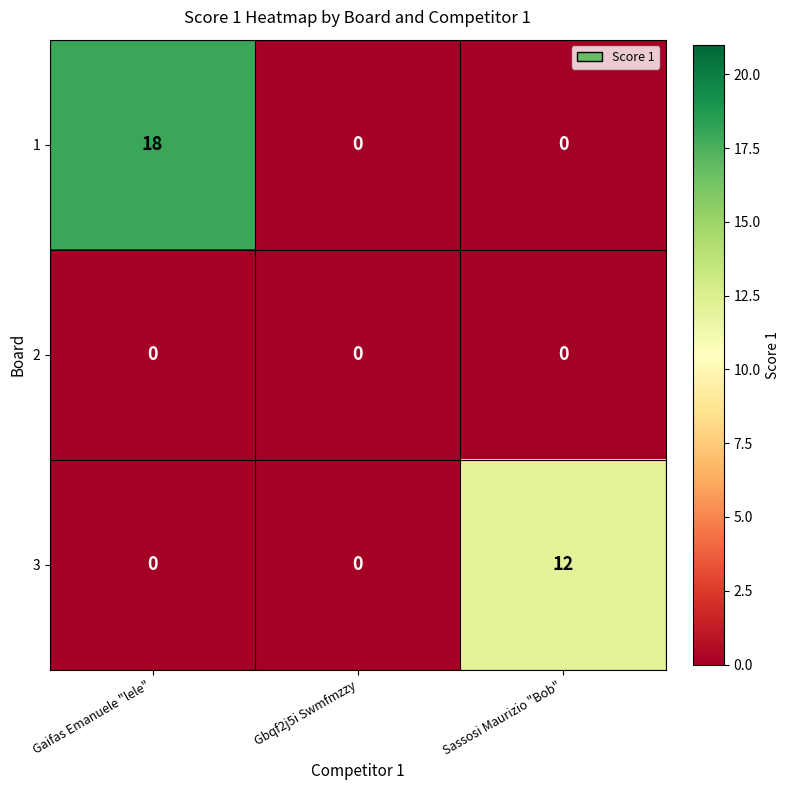

Count the number of data series in this chart.

3